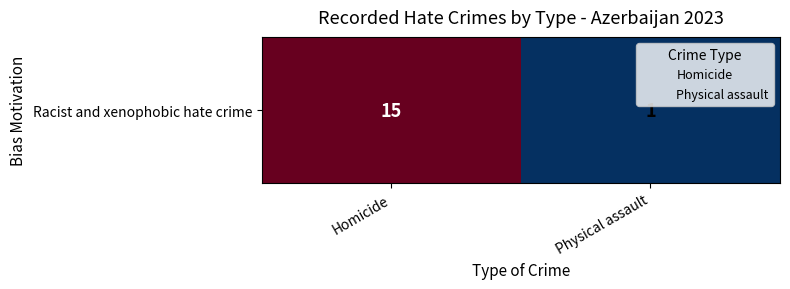

The value at Homicide is 7. True or false?

False